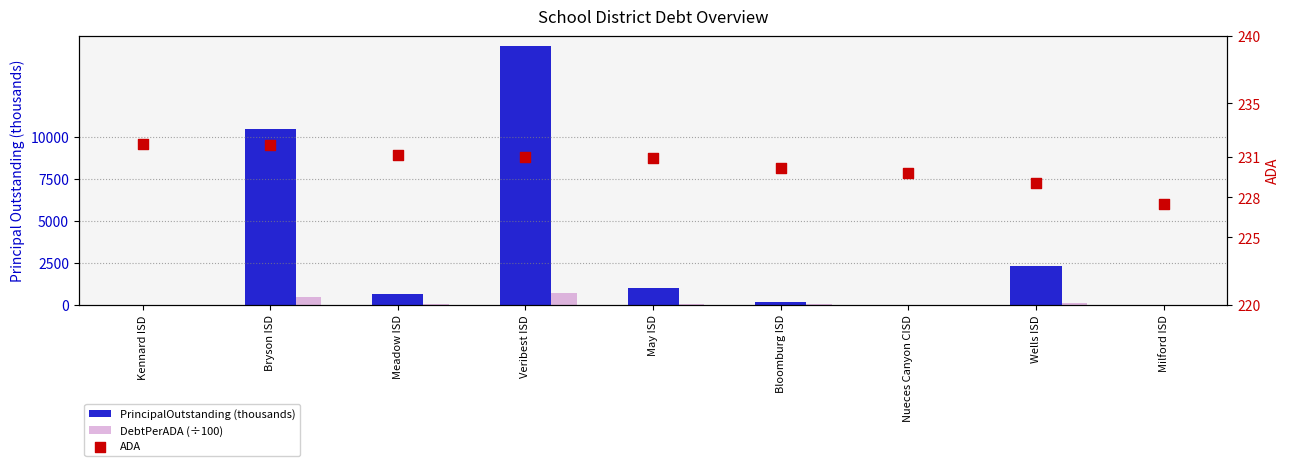

Is the value of ADA at Wells ISD greater than the value of DebtPerADA (÷100) at Milford ISD?

Yes